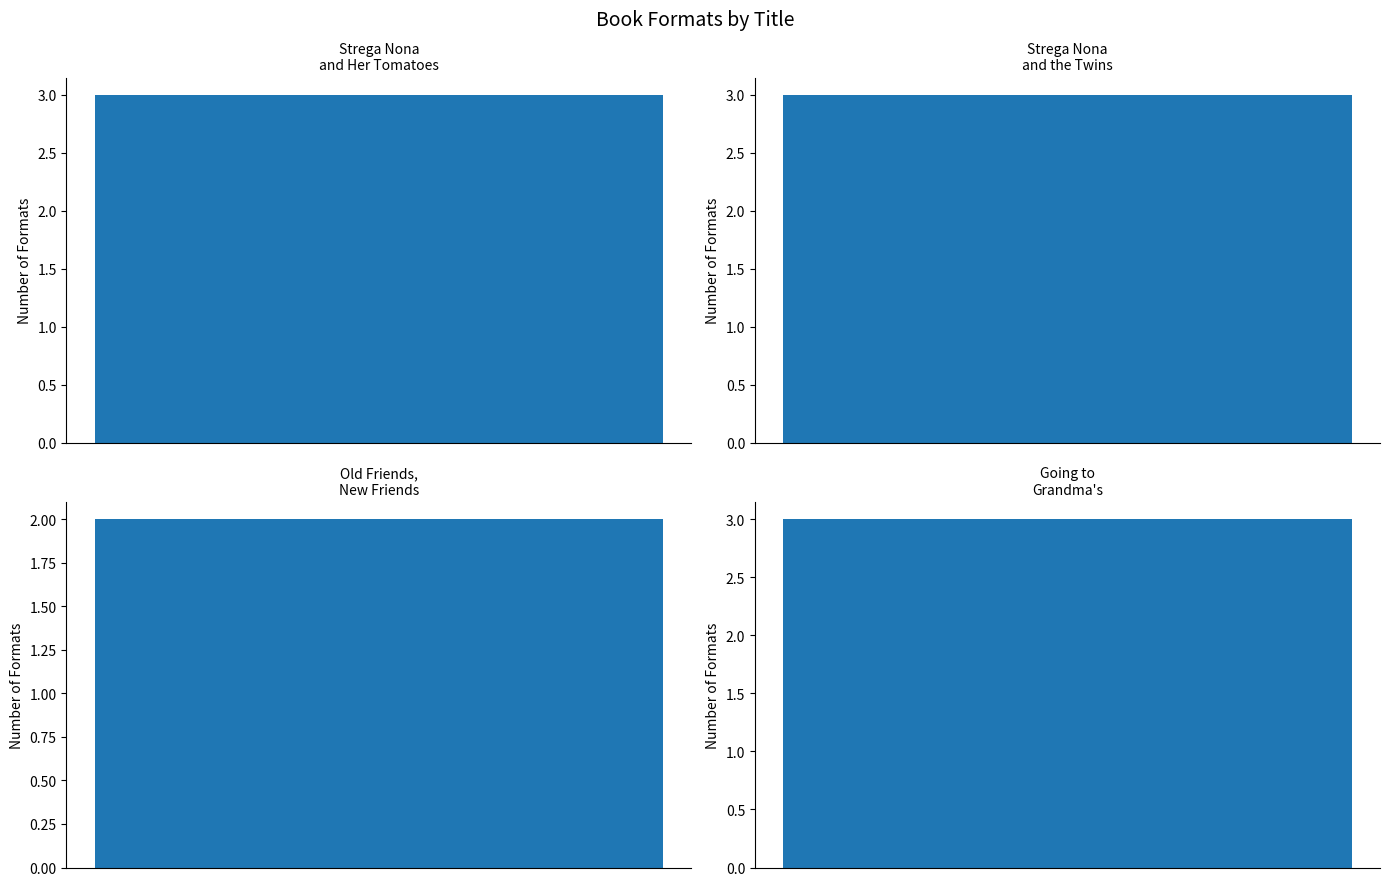

What is the ratio of the value at Strega Nona and Her Tomatoes to the value at Strega Nona and the Twins?

1.0